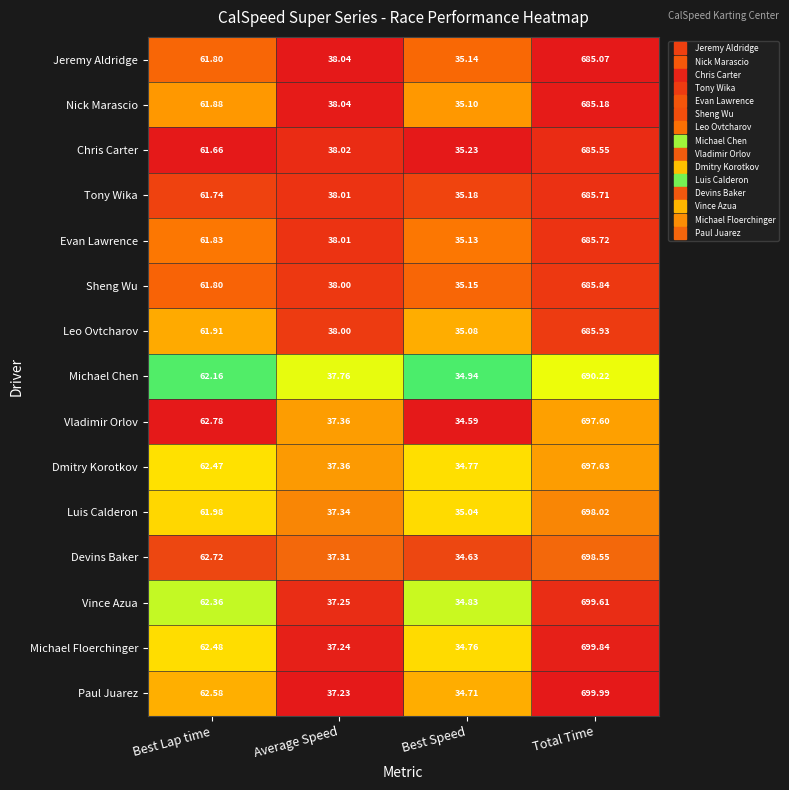

Which series changed the most between Average Speed and Total Time?

Paul Juarez